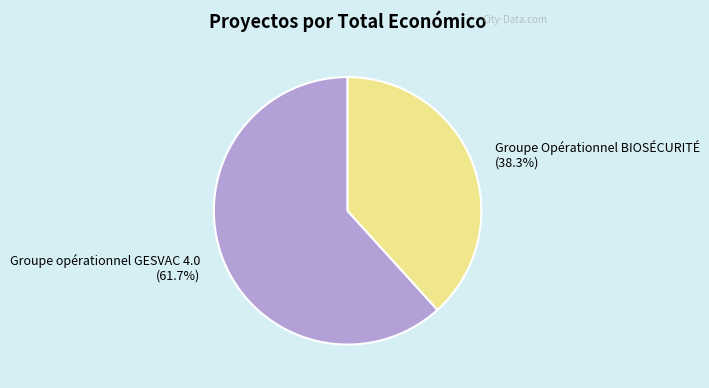

Which slice is the largest?

Groupe opérationnel GESVAC 4.0